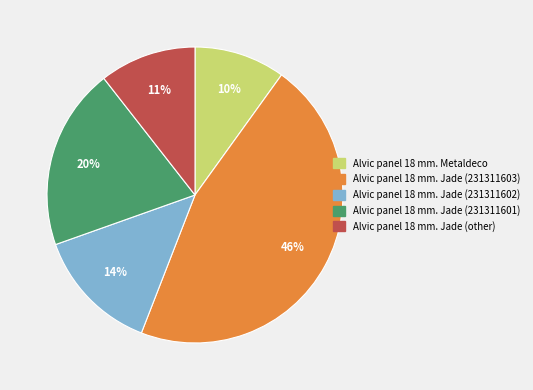

Does any single category account for the majority?

No